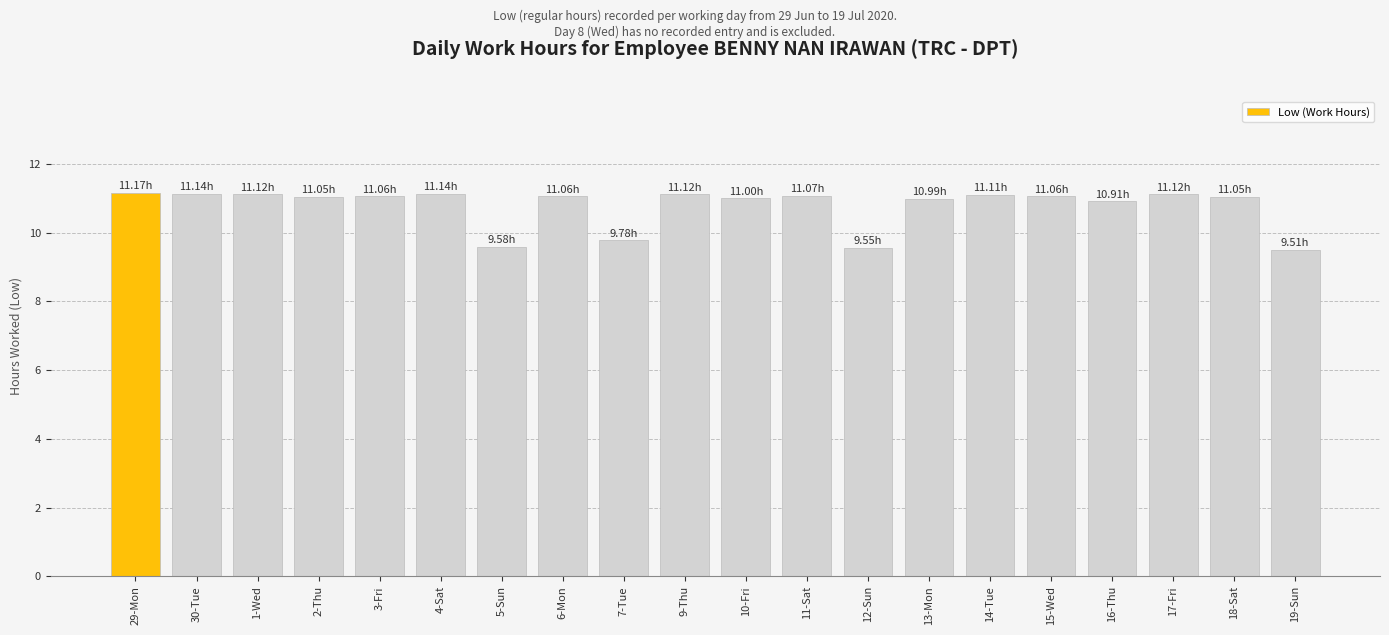

What is the ratio of the value at 30-Tue to the value at 5-Sun?

1.2